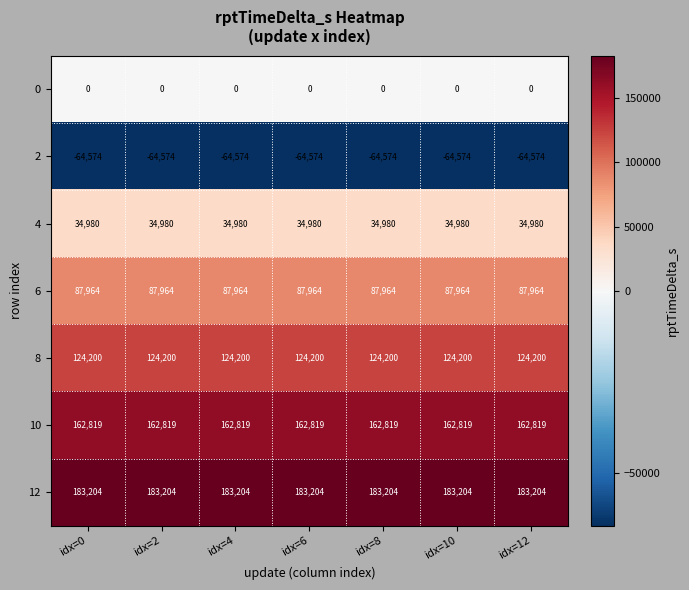

What is the greatest value displayed?

183204